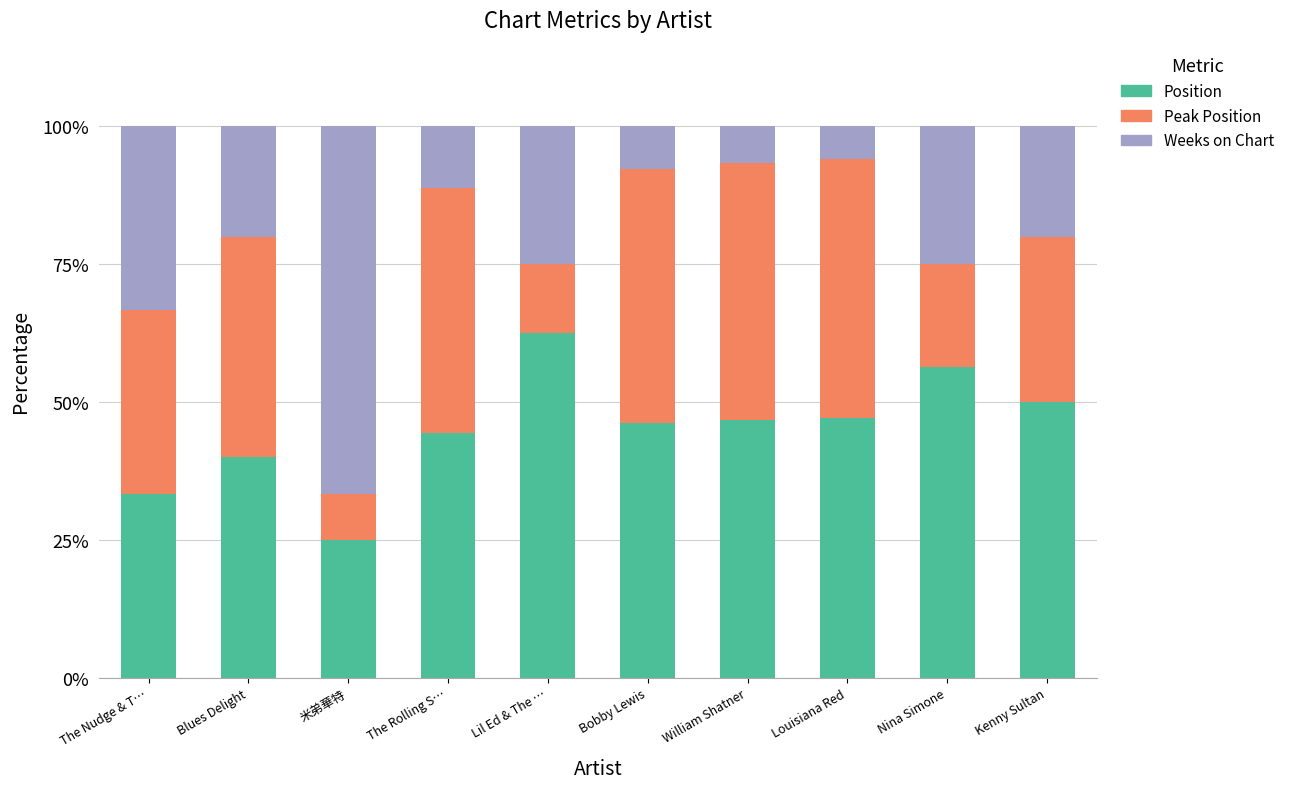

What is the minimum value for Position?

25.0